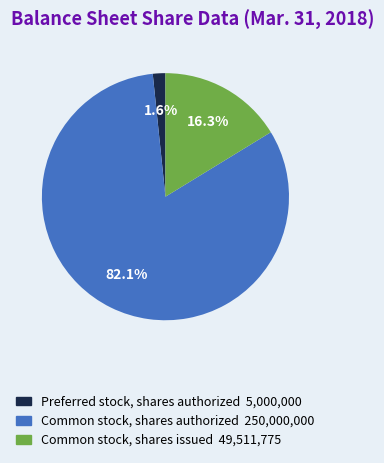

Does Common stock, shares issued account for over 50% of the chart?

No